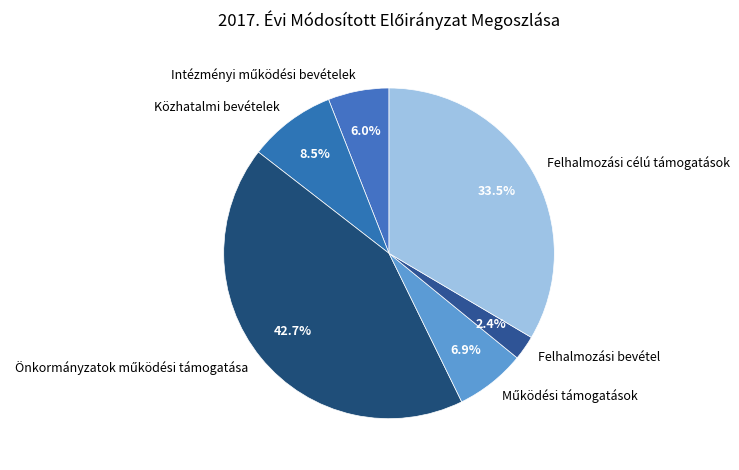

How many slices are in this pie chart?

6